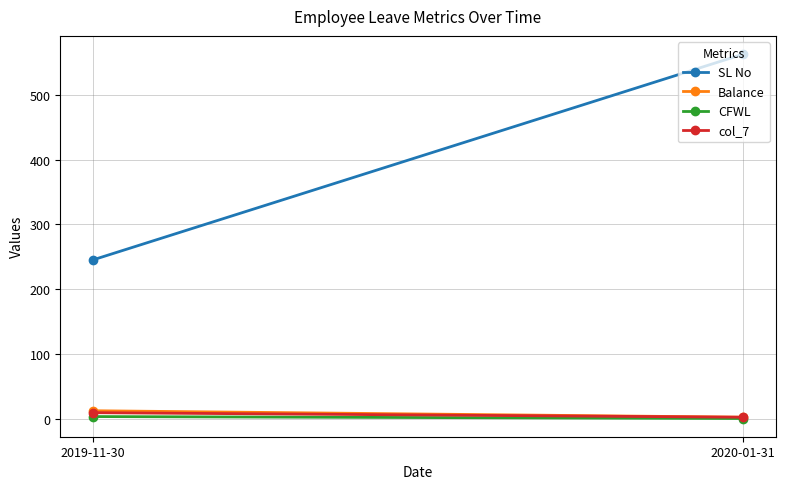

Which series has the widest spread of values?

SL No